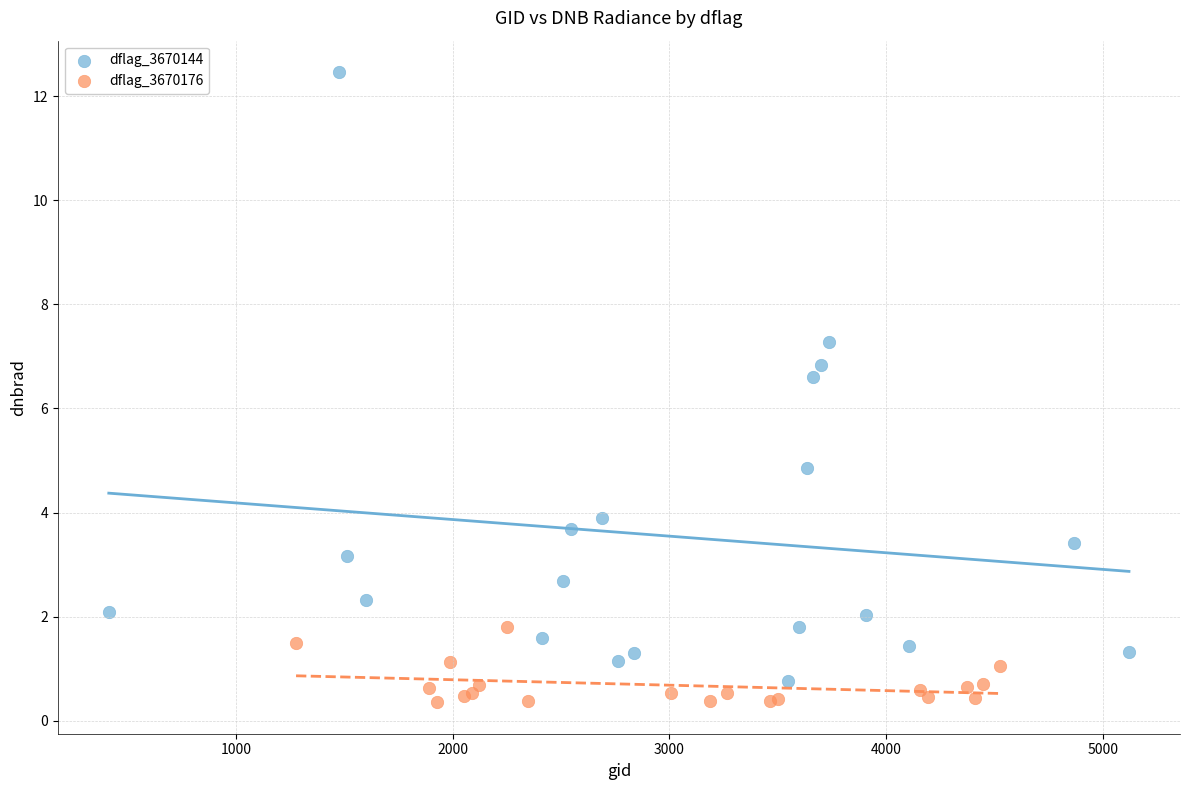

Which series contains the highest Y value?

dflag_3670144